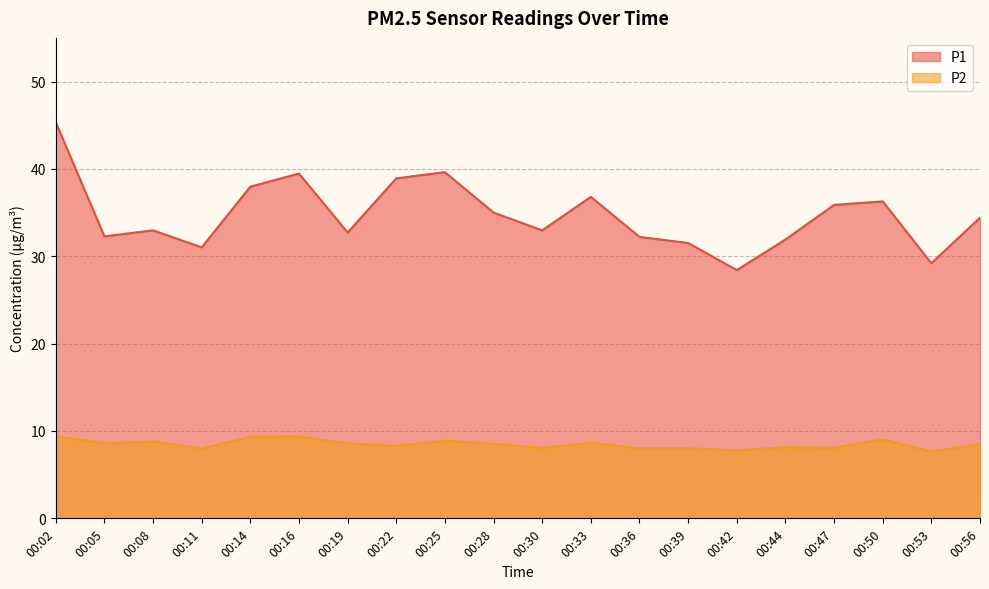

What is the total value across all series at 00:16?

48.9